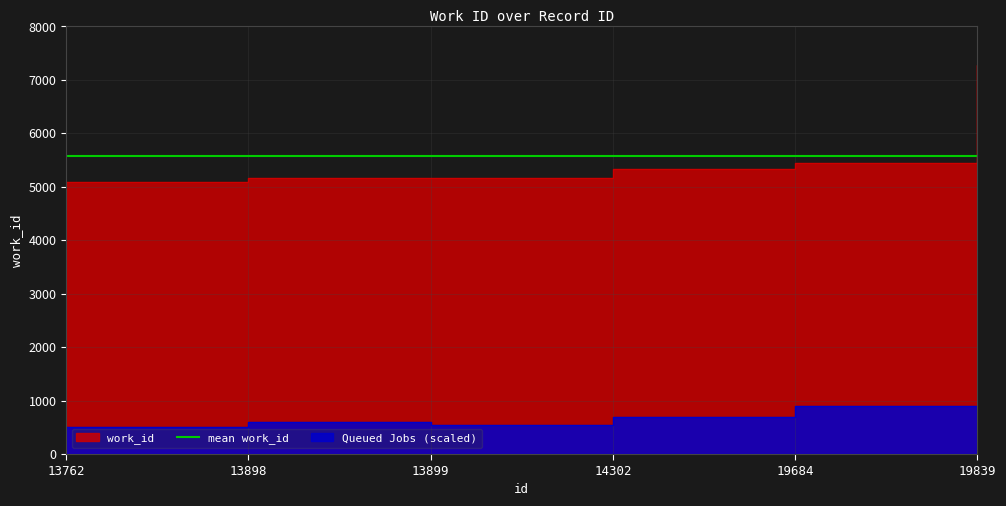

Rank the categories by value from highest to lowest.

19839, 19684, 14302, 13899, 13898, 13762